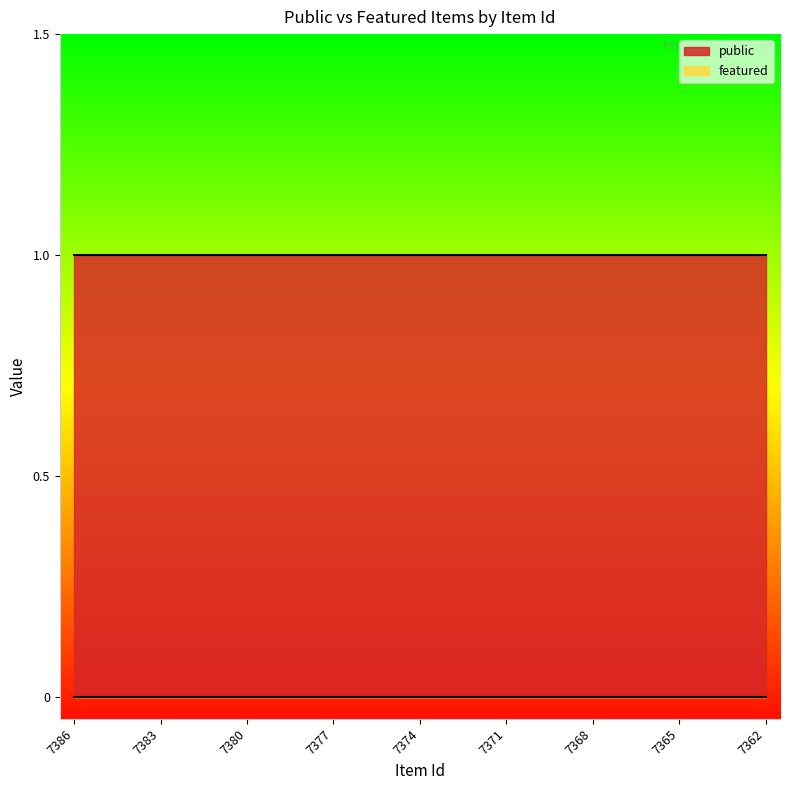

Reading left to right, transcribe all the data shown in this chart.

public: 1	1	1	1	1	1	1	1	1	1	1	1	1	1	1	1	1	1	1	1	1	1	1	1	1
featured: 0	0	0	0	0	0	0	0	0	0	0	0	0	0	0	0	0	0	0	0	0	0	0	0	0